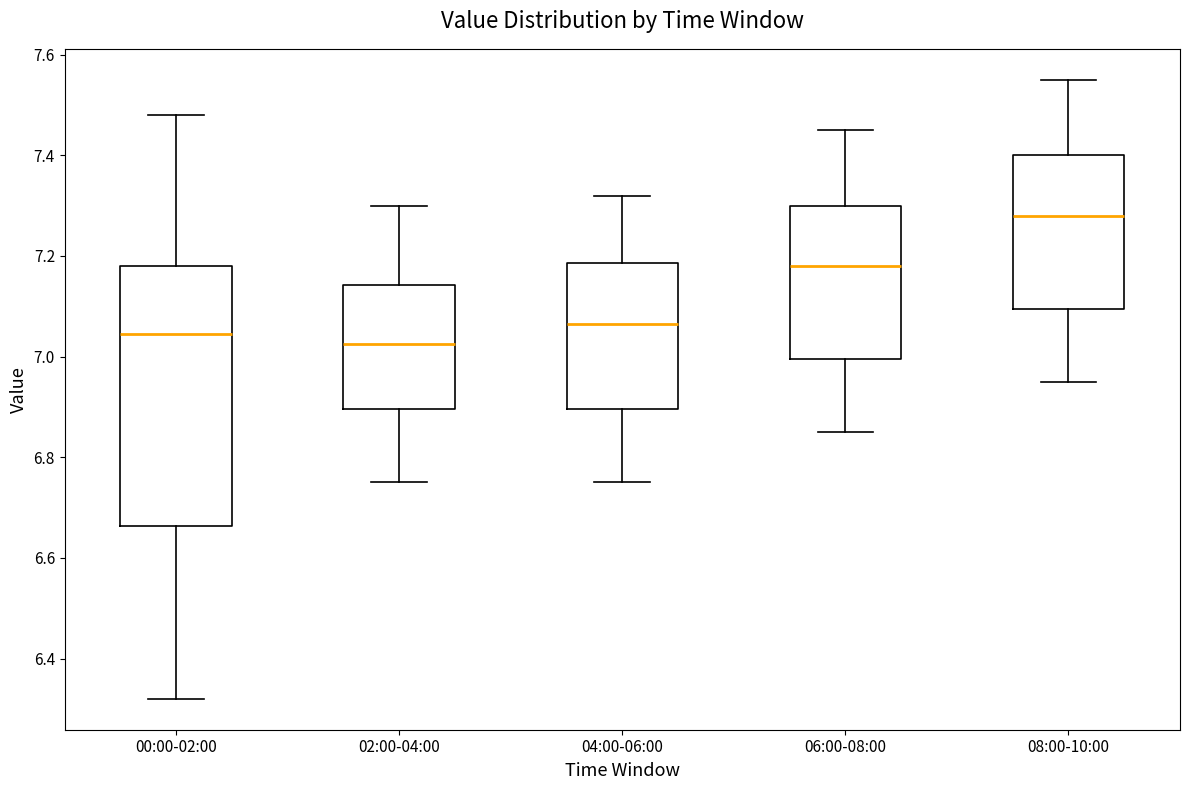

Which box is the tallest, from its lower edge to its upper edge?

00:00-02:00